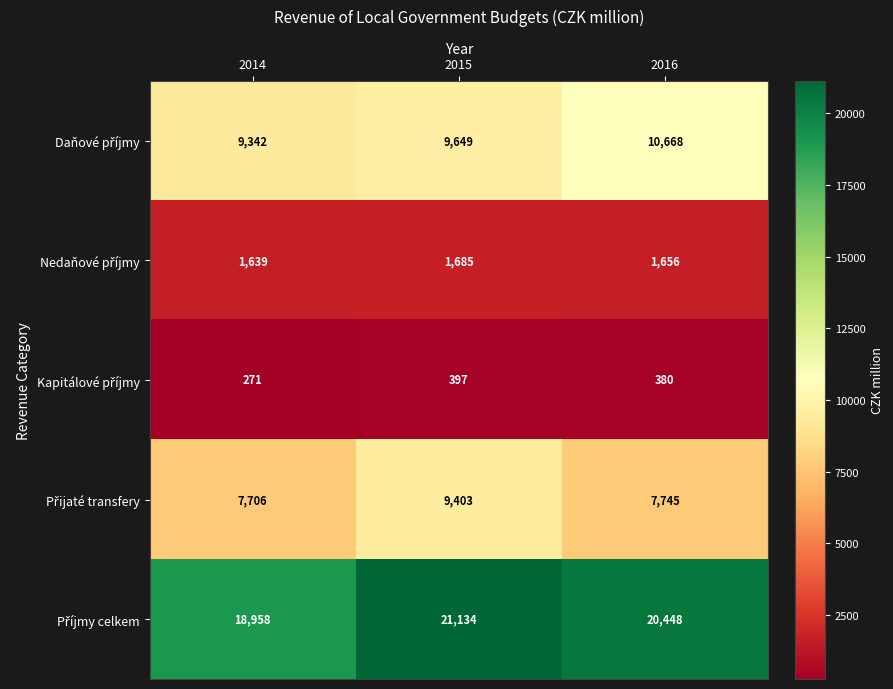

What is the total value across all series at 2014?

37916